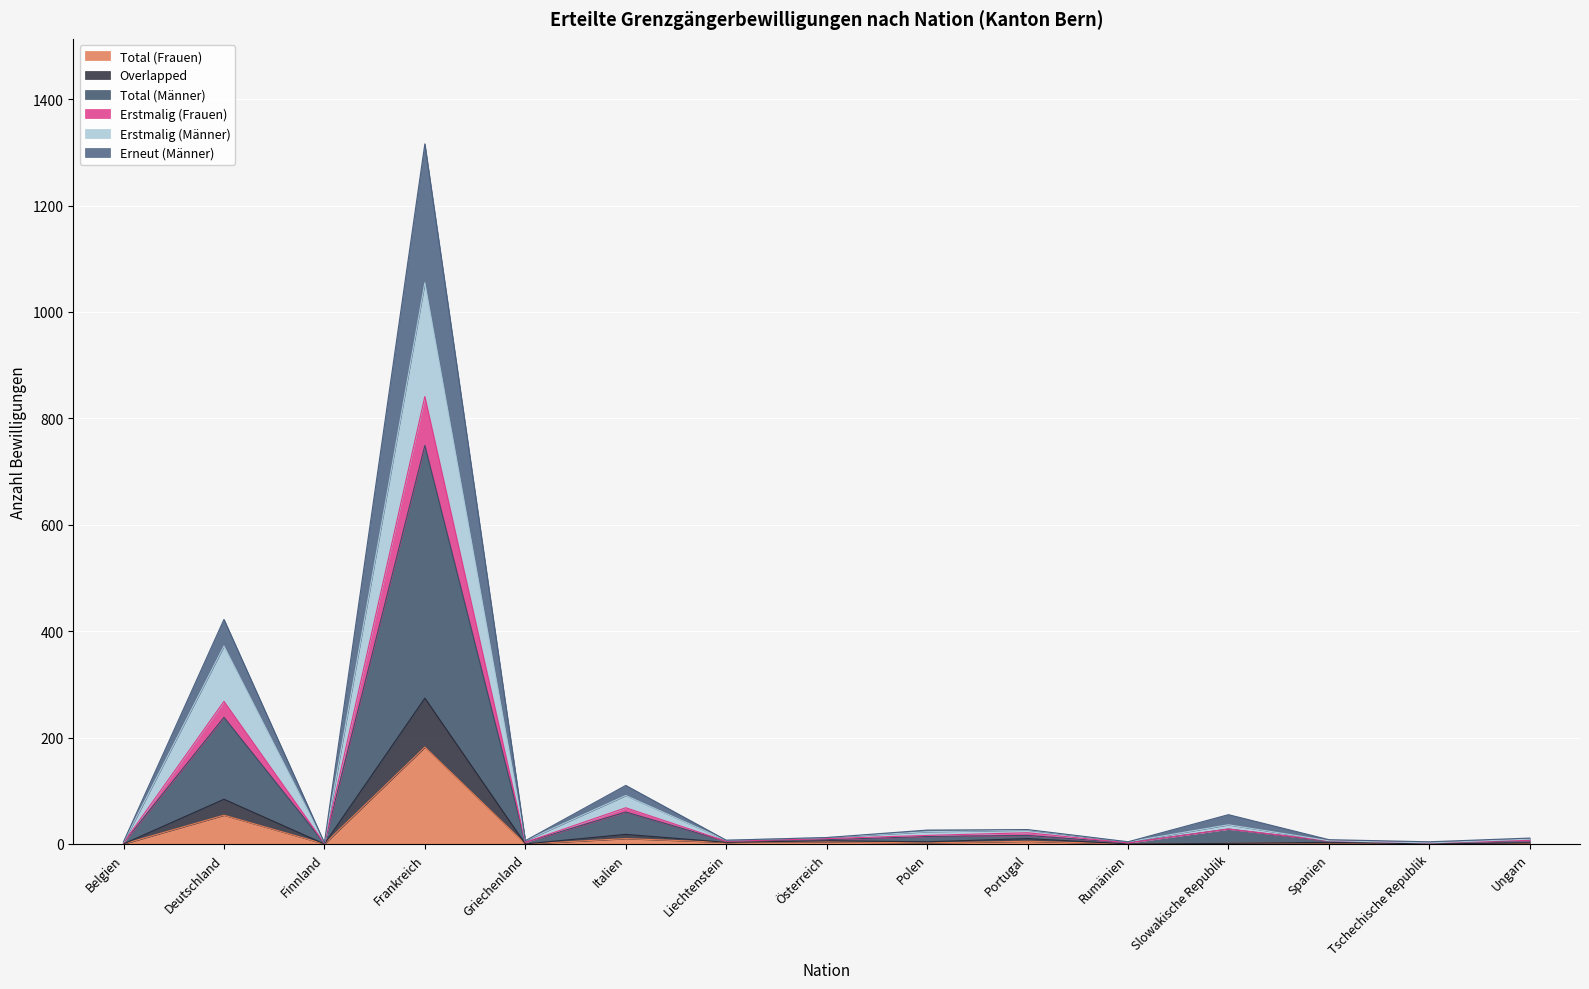

Which series has the widest spread of values?

Total (Männer)